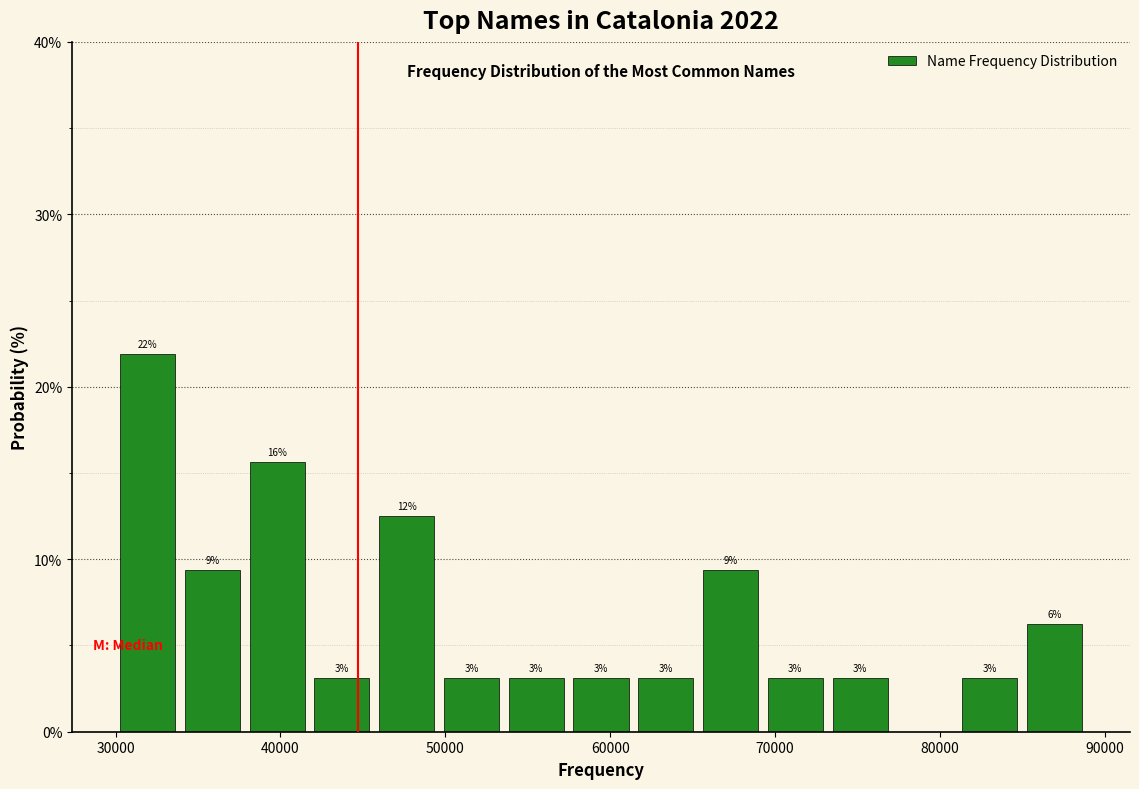

Read against the x-axis, roughly where is the centre of the tallest bar?

32000